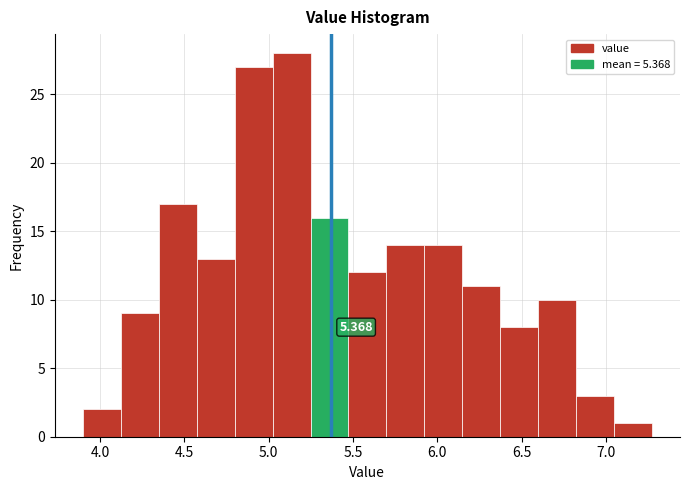

Which range on the x-axis has the tallest bar?

5.00 to 5.25